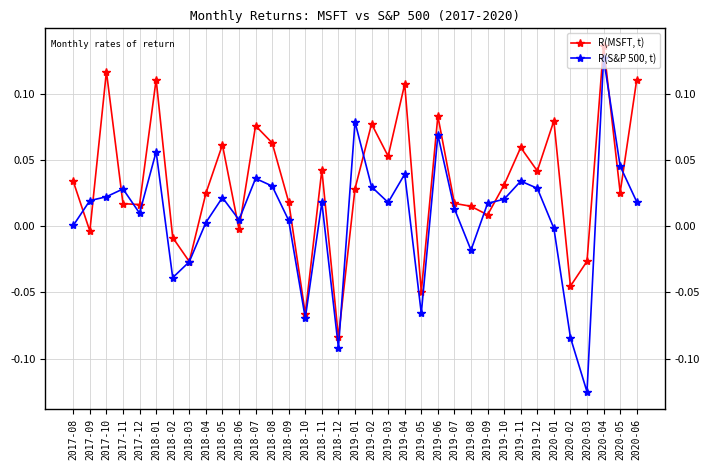

The R(S&P 500, t) series shows 0.0 at 2017-10. True or false?

True